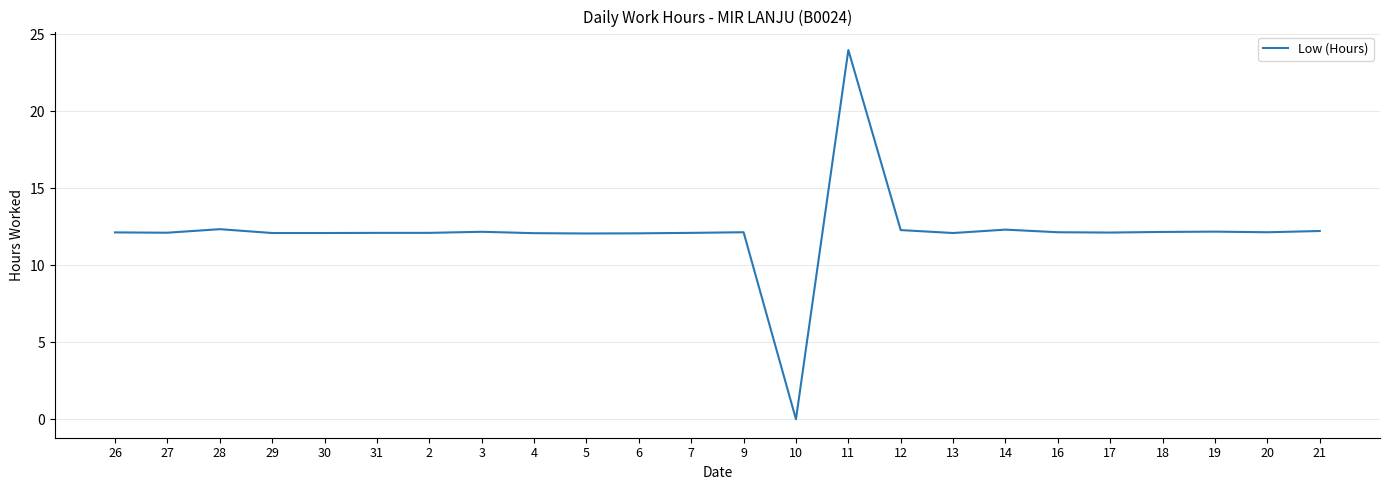

What is the ratio of the value at 21 to the value at 9?

1.0